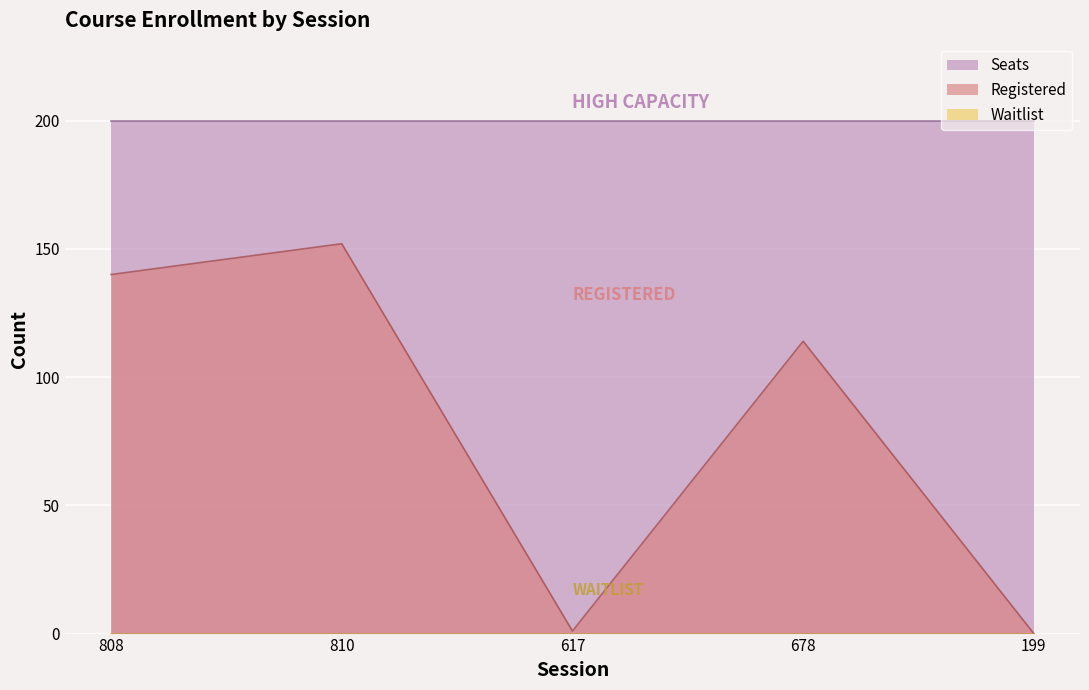

What is the total value across all series at 617?

201